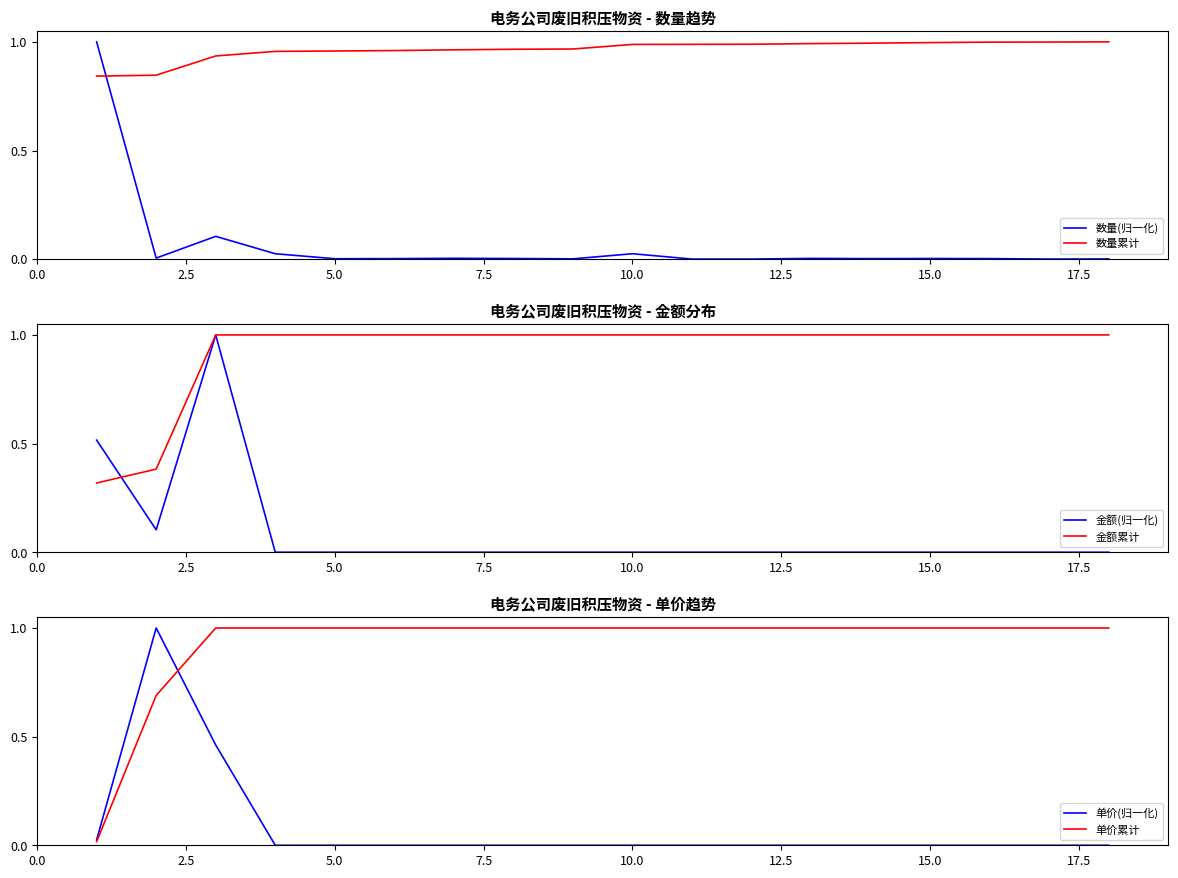

True or false: 数量(归一化) and 数量累计 cross at least once.

True